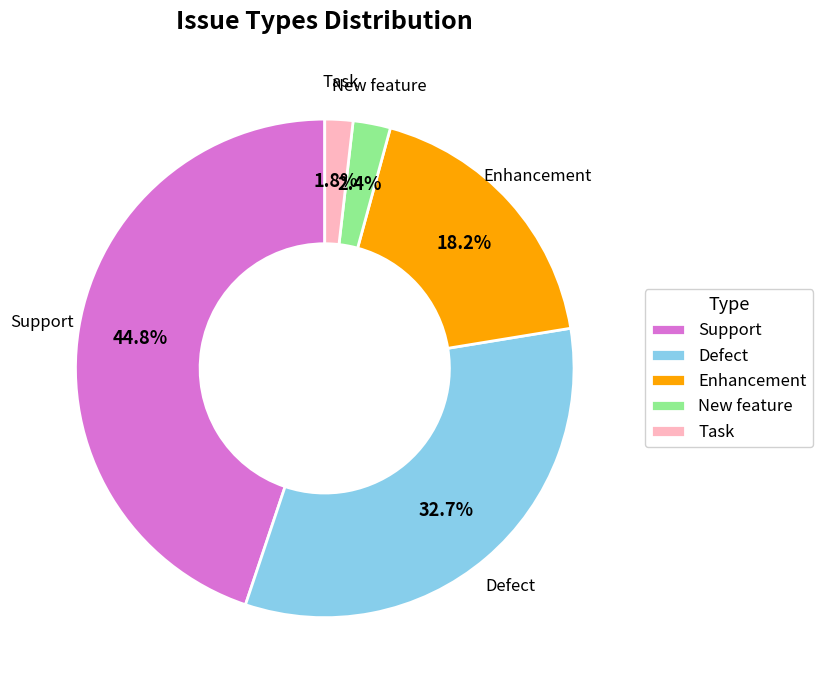

Between Task and Support, which is larger?

Support